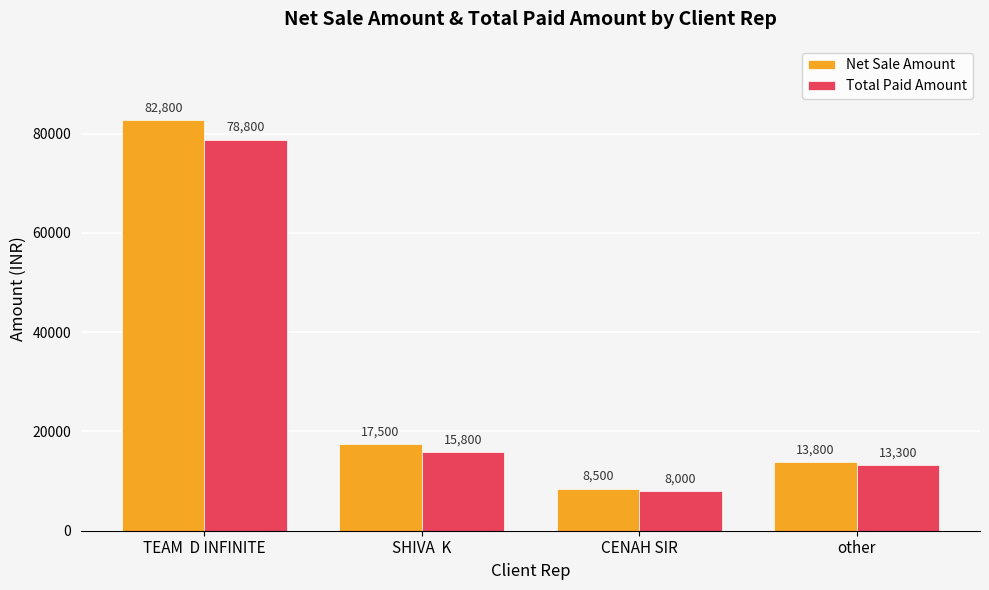

What is the difference between the maximum and minimum values in the Net Sale Amount series?

74300